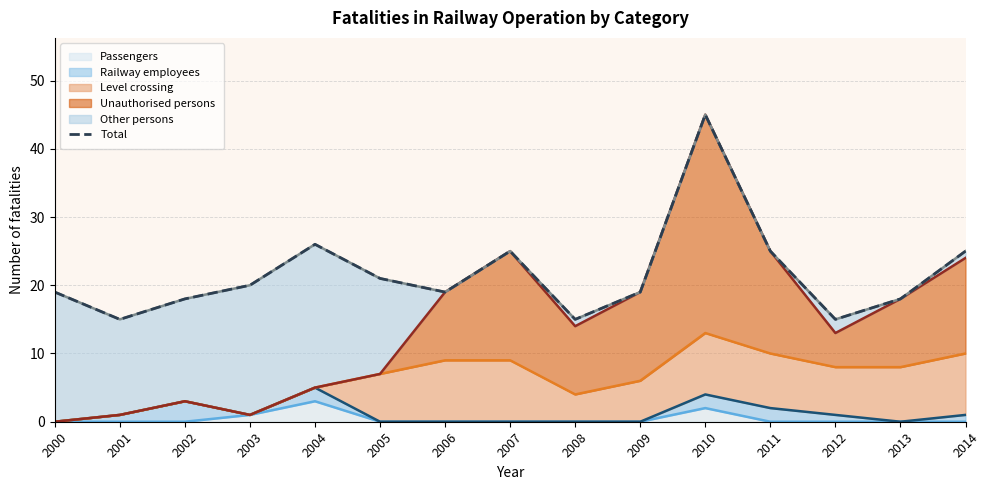

Between 2004 and 2008, which is larger?

2004